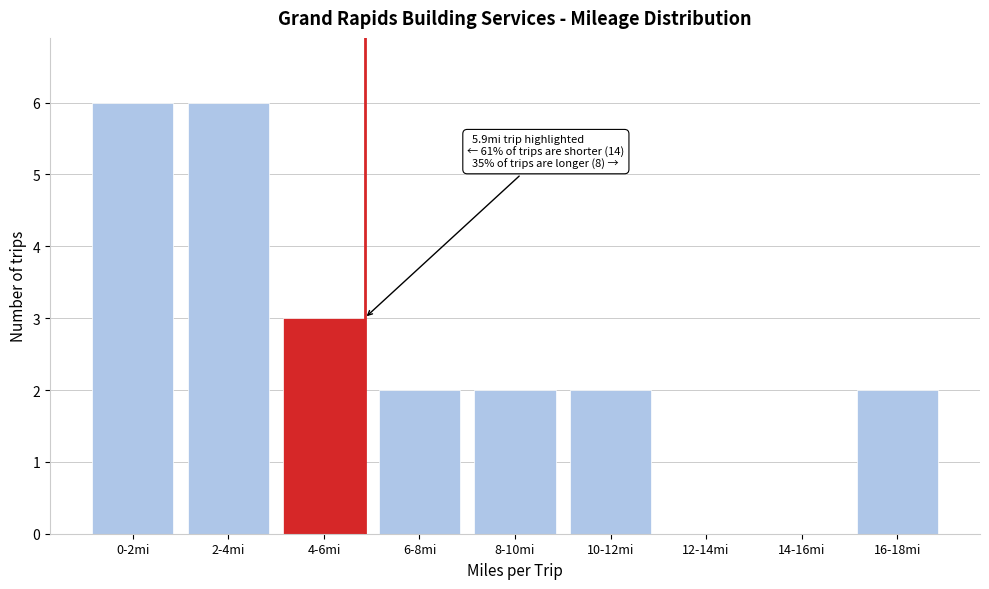

Reading left to right, transcribe all the data shown in this chart.

0-2mi=6	2-4mi=6	4-6mi=3	6-8mi=2	8-10mi=2	10-12mi=2	12-14mi=0	14-16mi=0	16-18mi=2